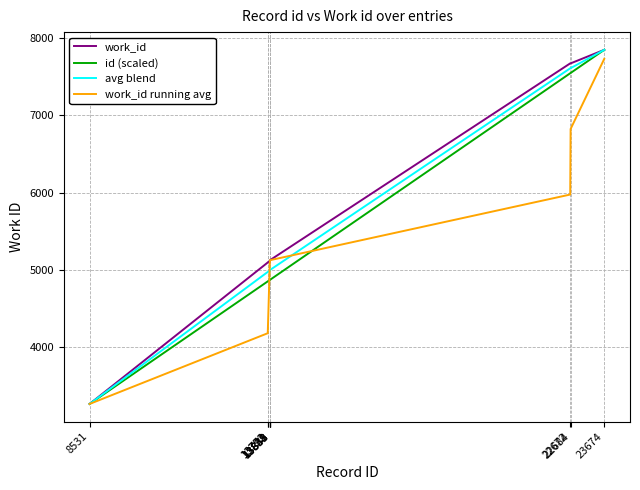

What is the smallest value displayed?

3270.0